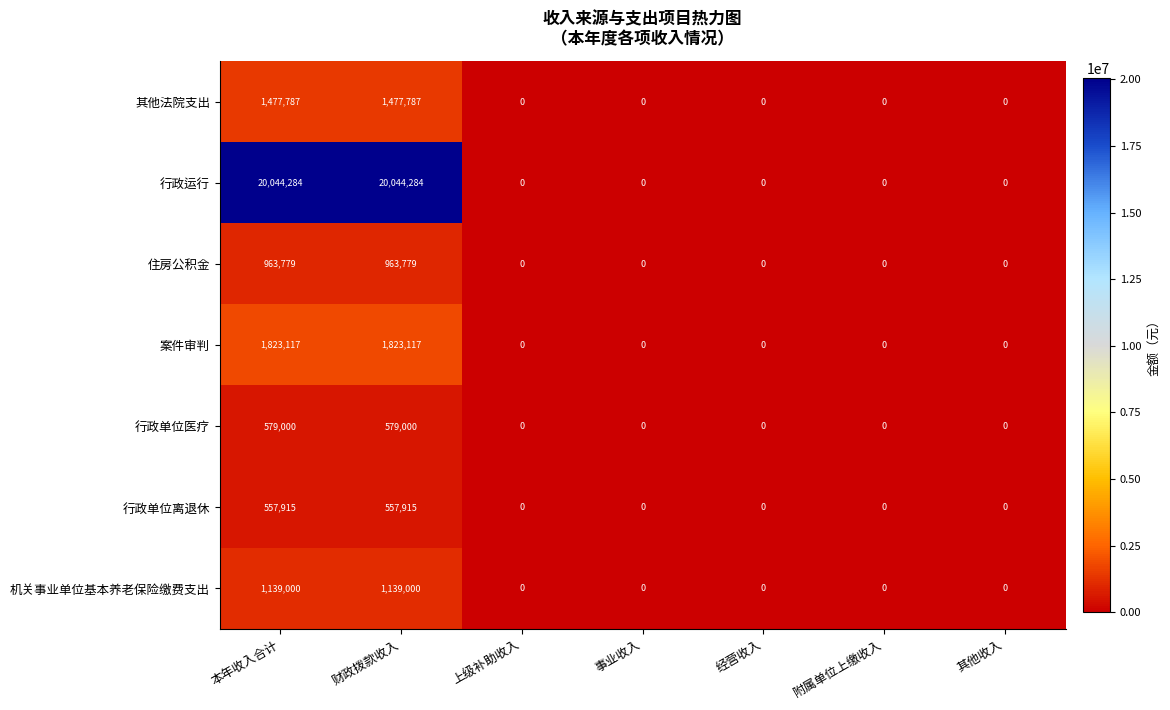

Which series has the widest spread of values?

行政运行